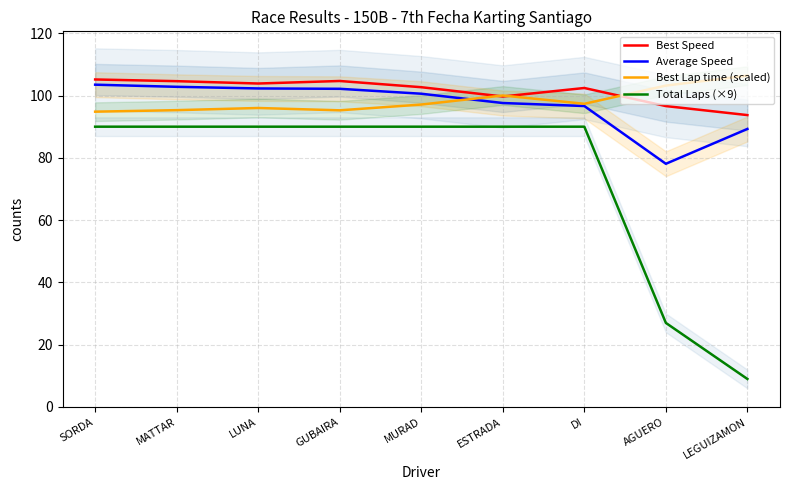

The Best Lap time (scaled) series shows 126.6 at SORDA. True or false?

False